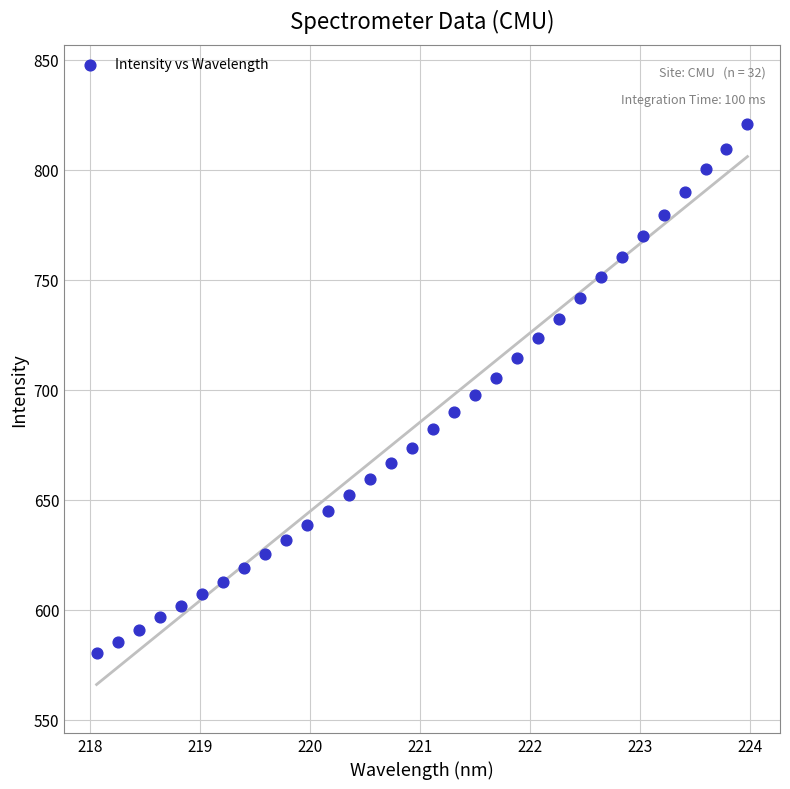

What is the range of Y values (max minus min)?

240.8